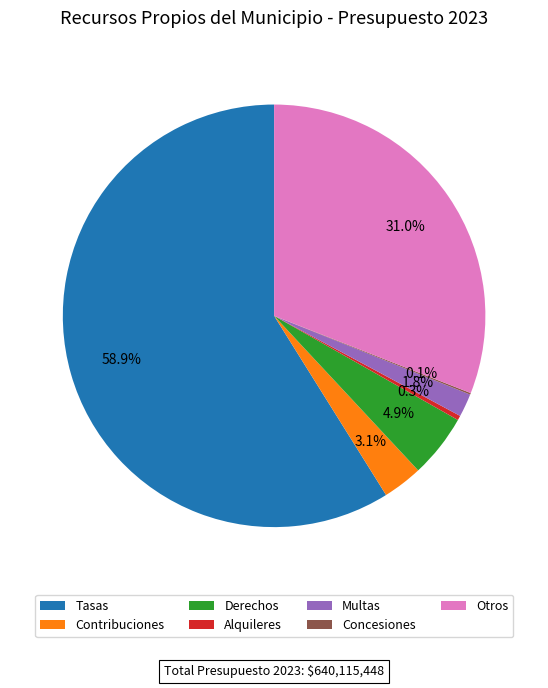

Which slice is the largest?

Tasas